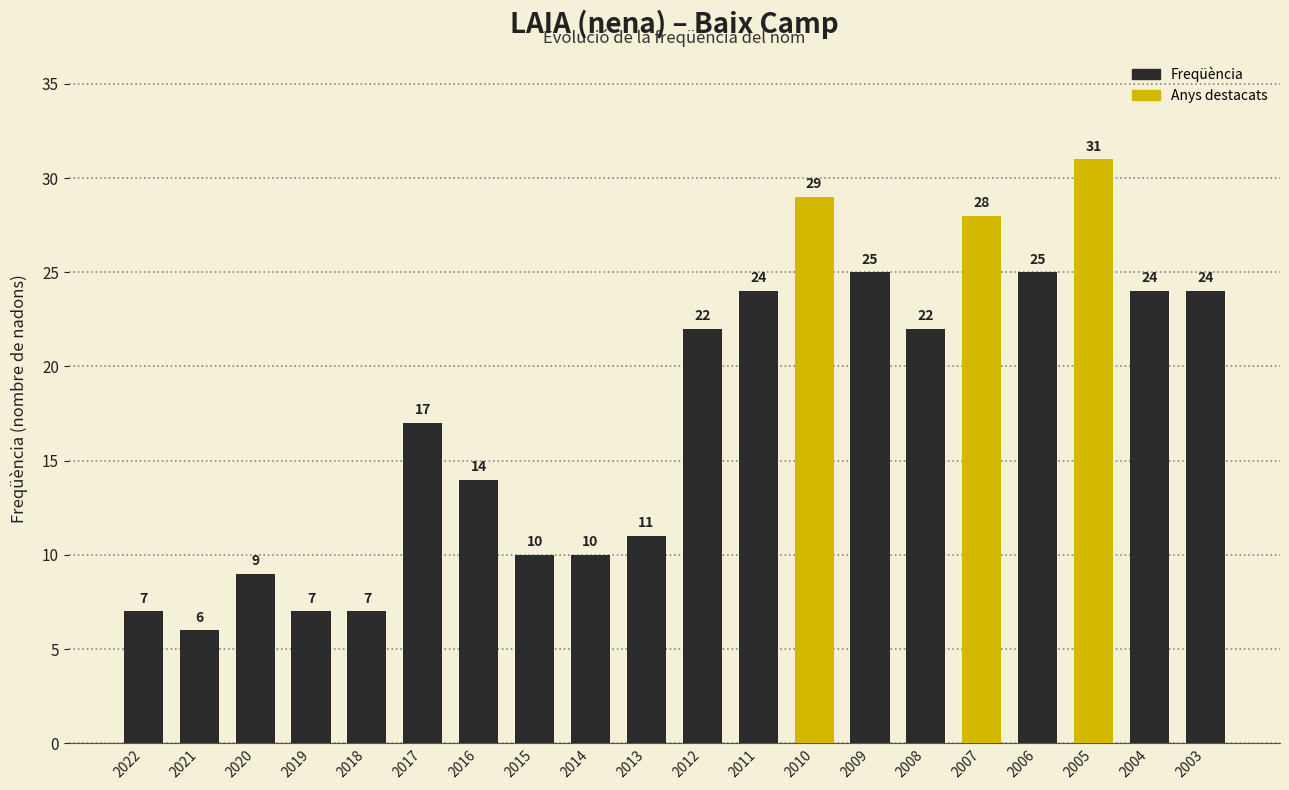

The value at 2018 is 10. True or false?

False